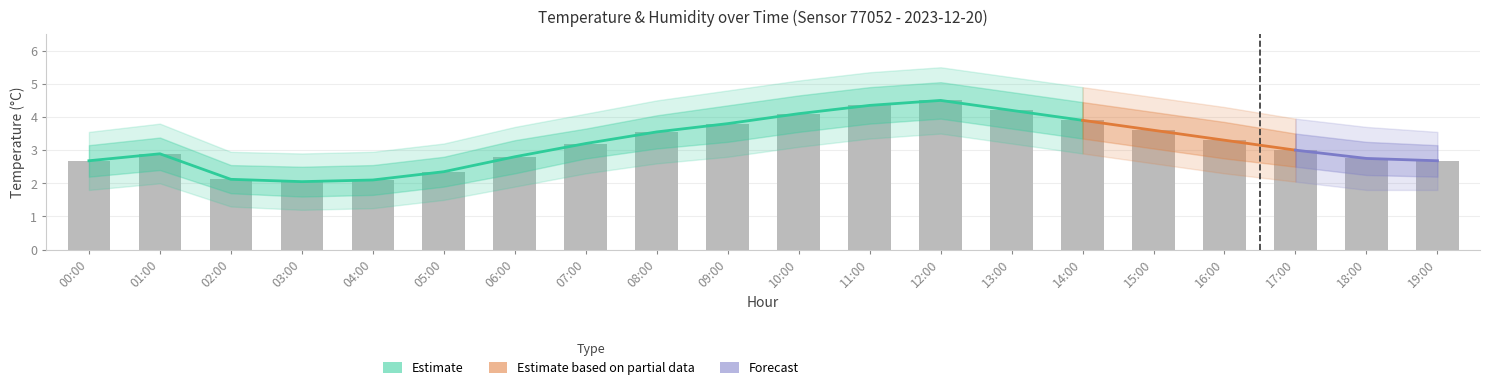

Is it true that the value at 18:00 is 2.8?

True